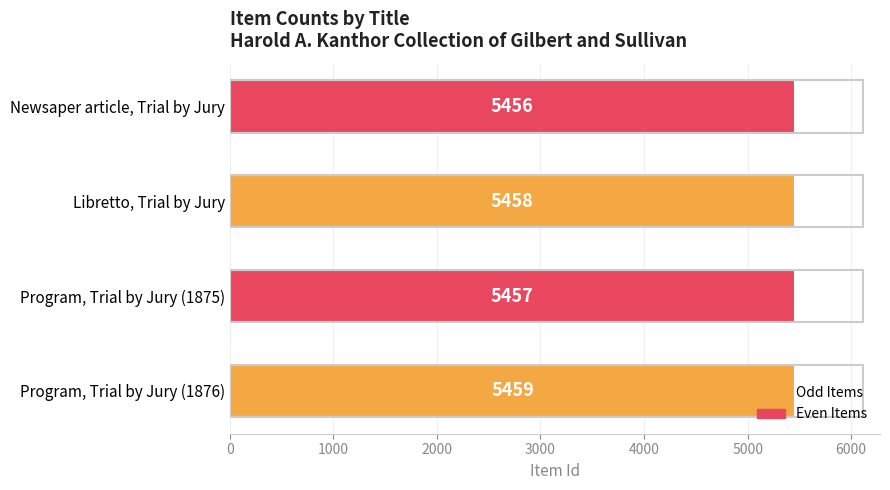

List the labels in order of value, smallest first.

Newsaper article, Trial by Jury, Program, Trial by Jury (1875), Libretto, Trial by Jury, Program, Trial by Jury (1876)